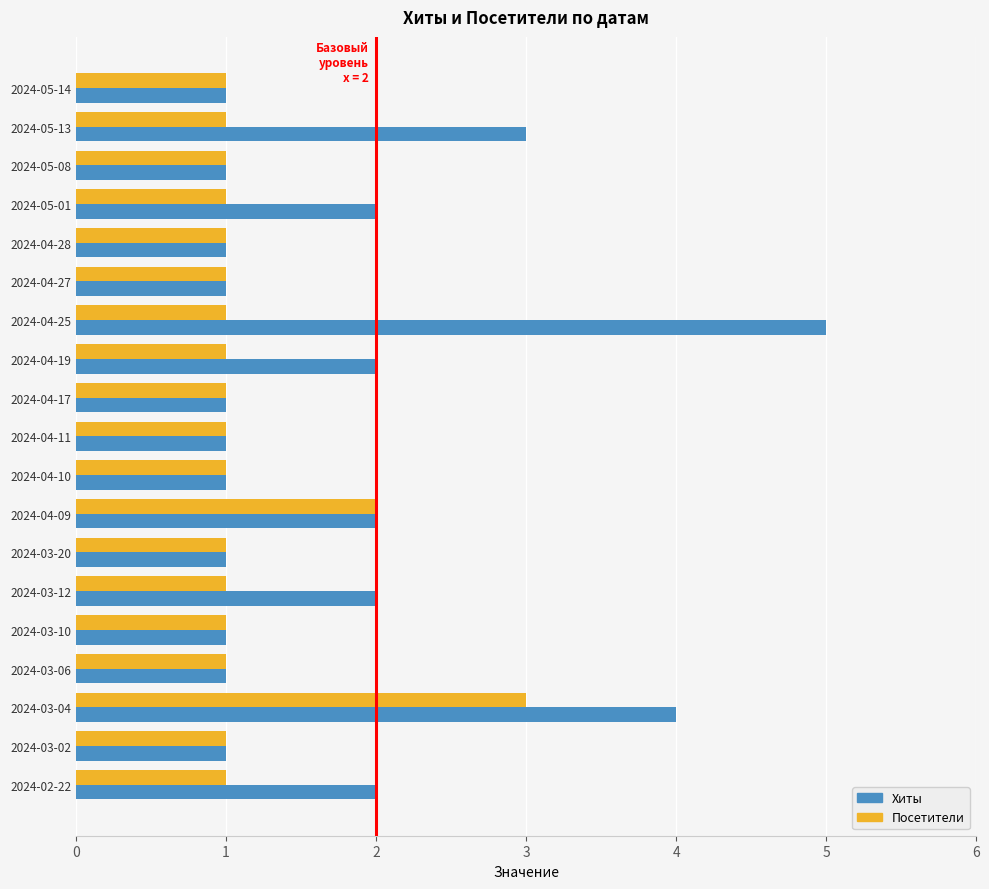

Which series has the widest spread of values?

Хиты